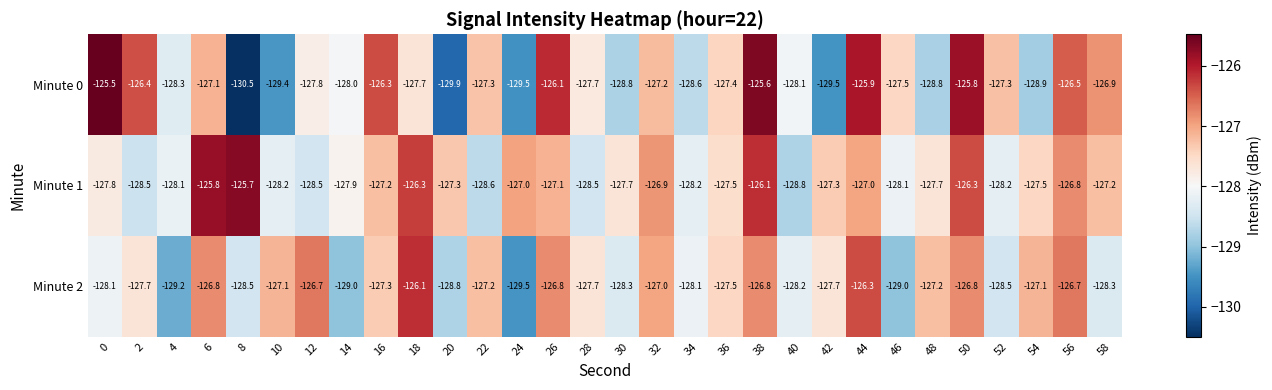

Is it true that Minute 1 equals -127.2 at 16?

True